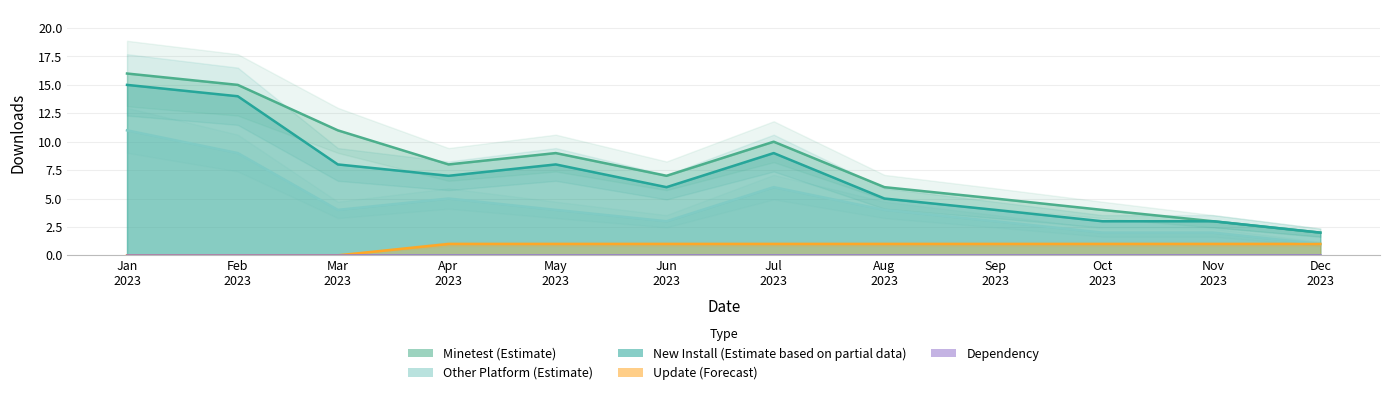

At which label does platform_other reach its minimum?

Dec 2023